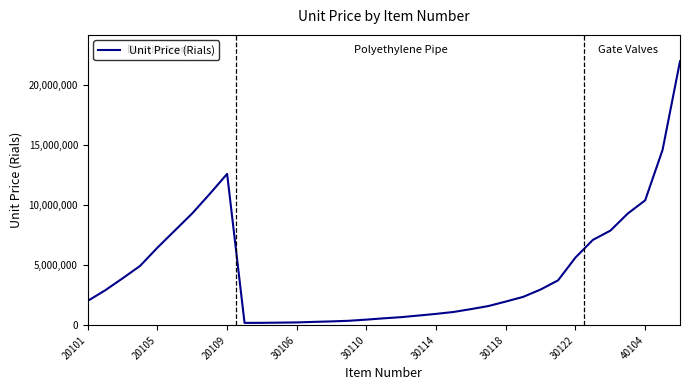

What is the maximum value shown in the chart?

21969000